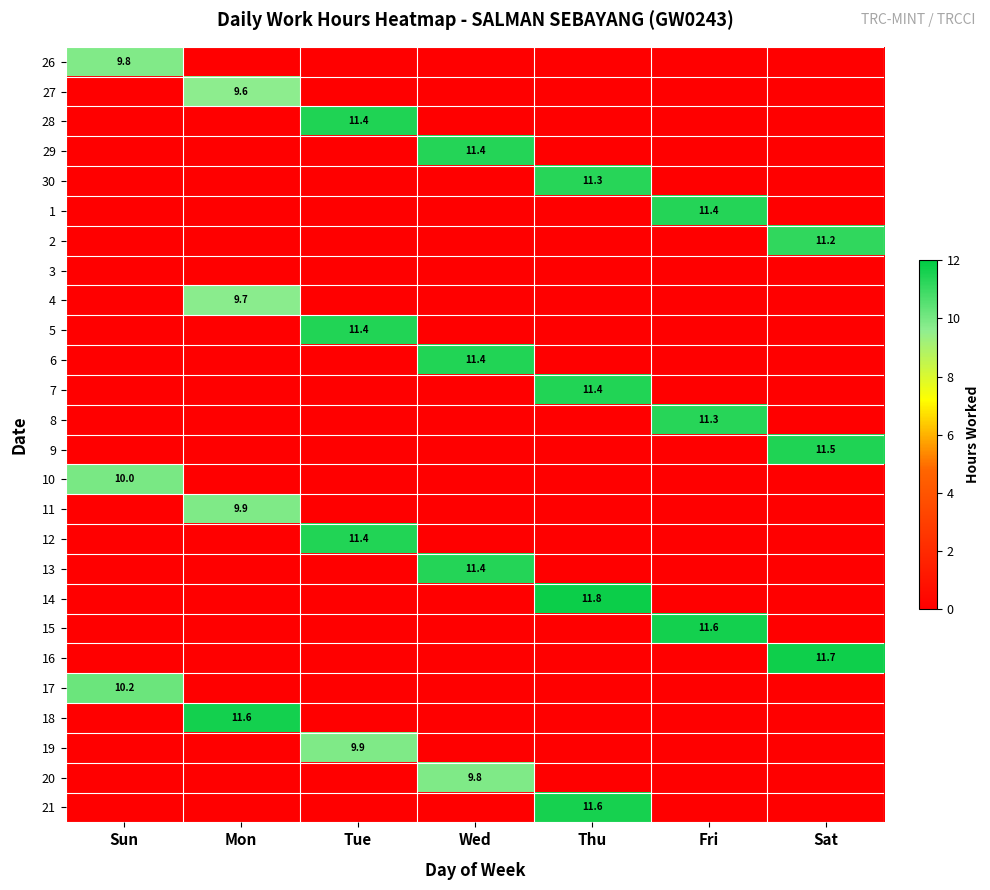

The value of 5 at Tue is 7.4. True or false?

False